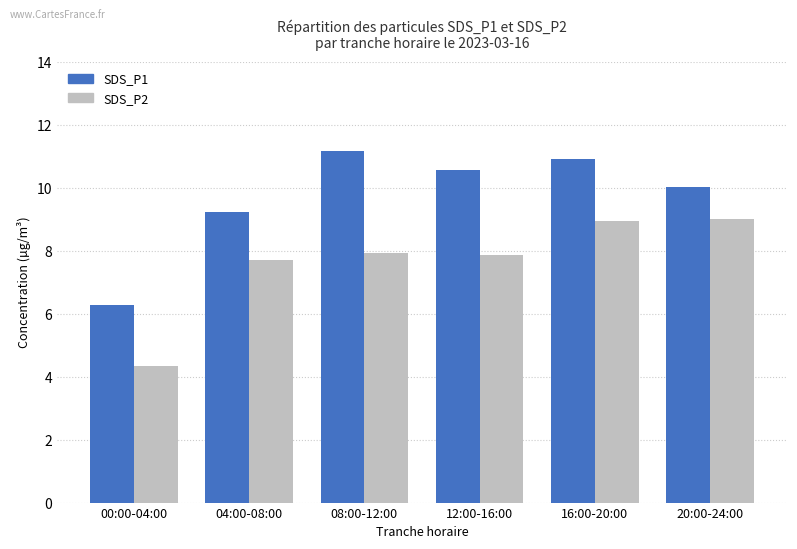

Which series changed the most between 00:00-04:00 and 20:00-24:00?

SDS_P2